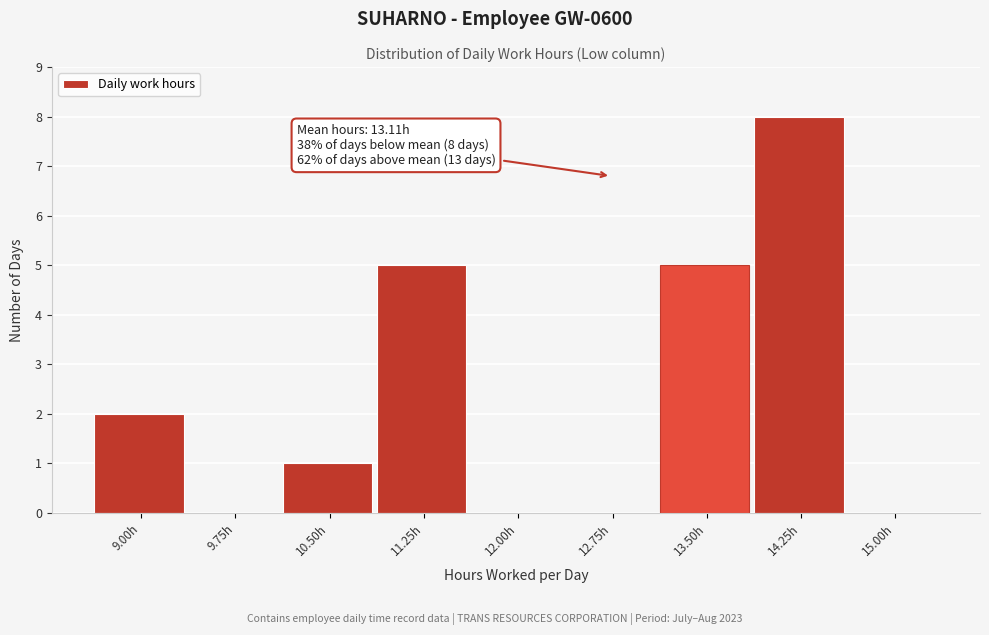

Reading left to right, list all the values displayed in this chart.

9.00h=2	9.75h=0	10.50h=1	11.25h=5	12.00h=0	12.75h=0	13.50h=5	14.25h=8	15.00h=0